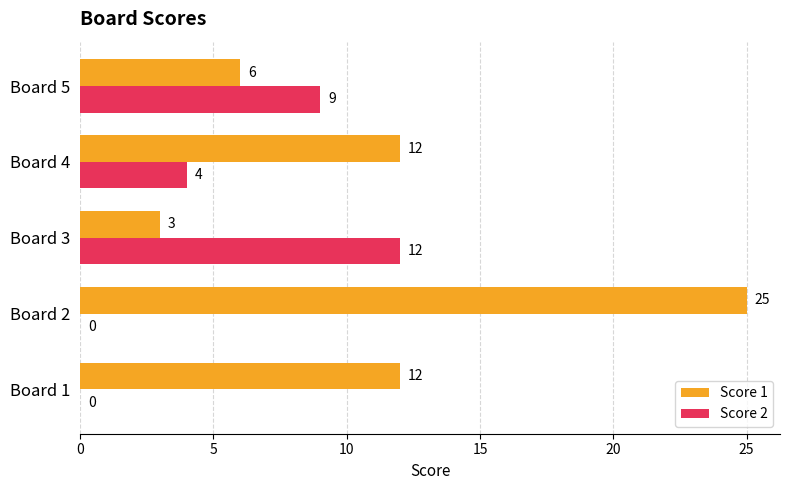

Which series has the largest range (max minus min)?

Score 1